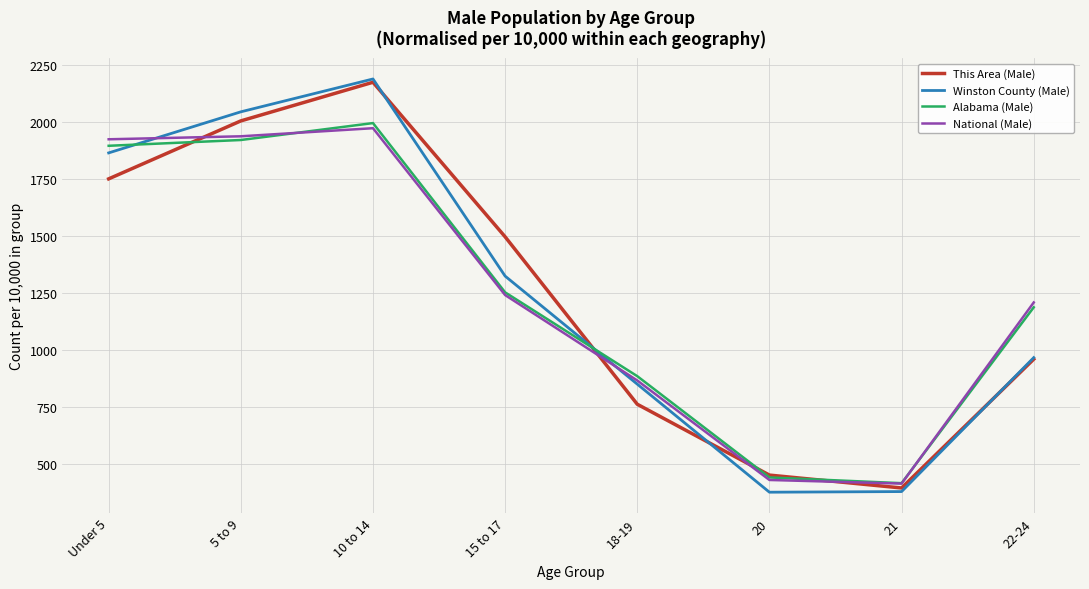

Rank the categories by This Area (Male) value from lowest to highest.

21, 20, 18-19, 22-24, 15 to 17, Under 5, 5 to 9, 10 to 14